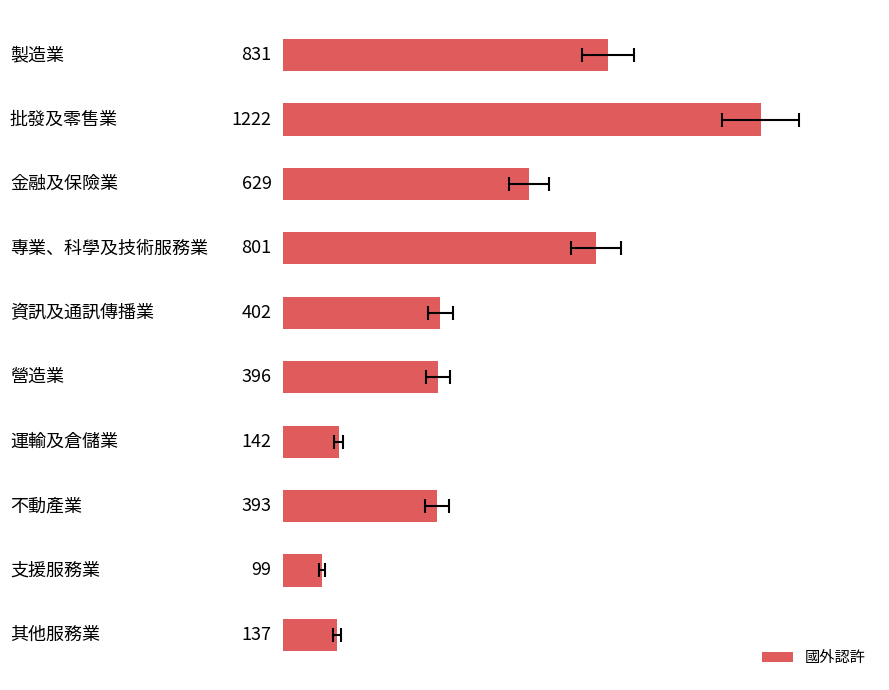

True or false: the data shows 2180 at −500.

False